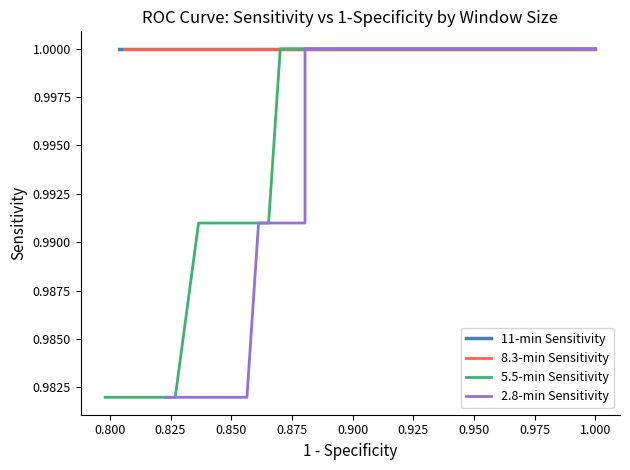

True or false: 2.8-min Sensitivity has more than 1 points higher than both neighbors.

False